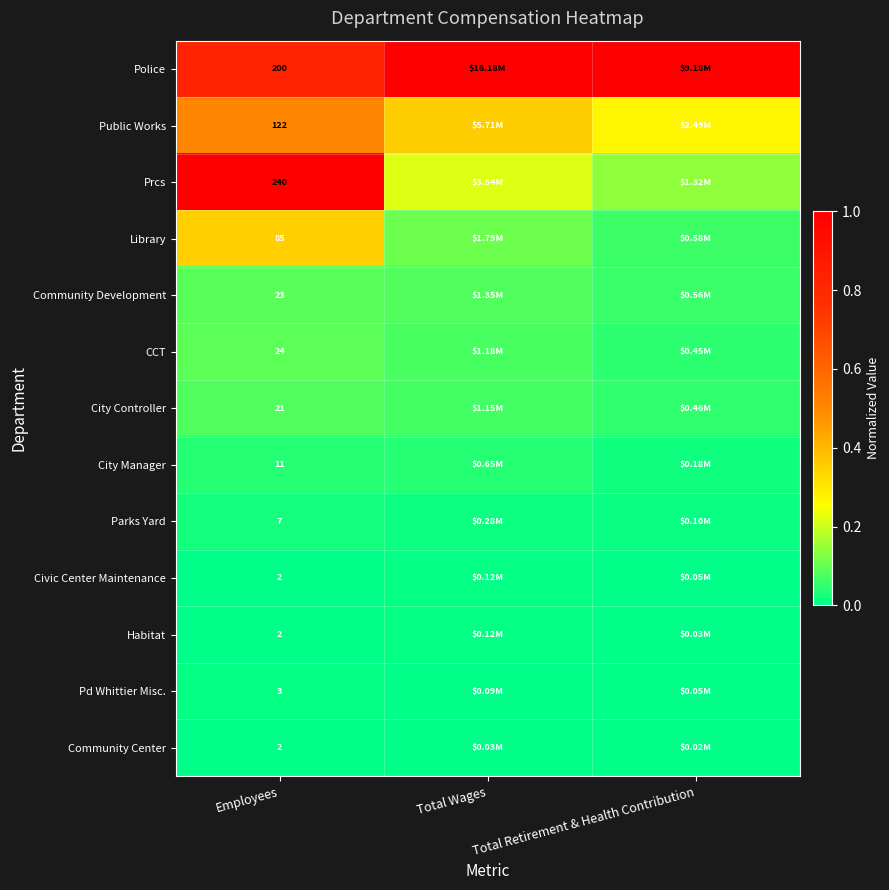

Count the Civic Center Maintenance values in the range 0 to 1.

3